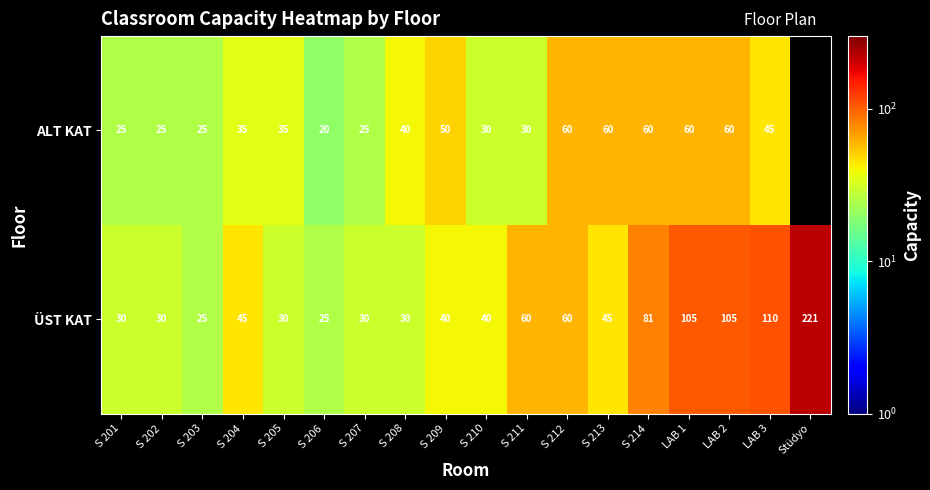

Between S 212 and S 208, which is larger?

S 212